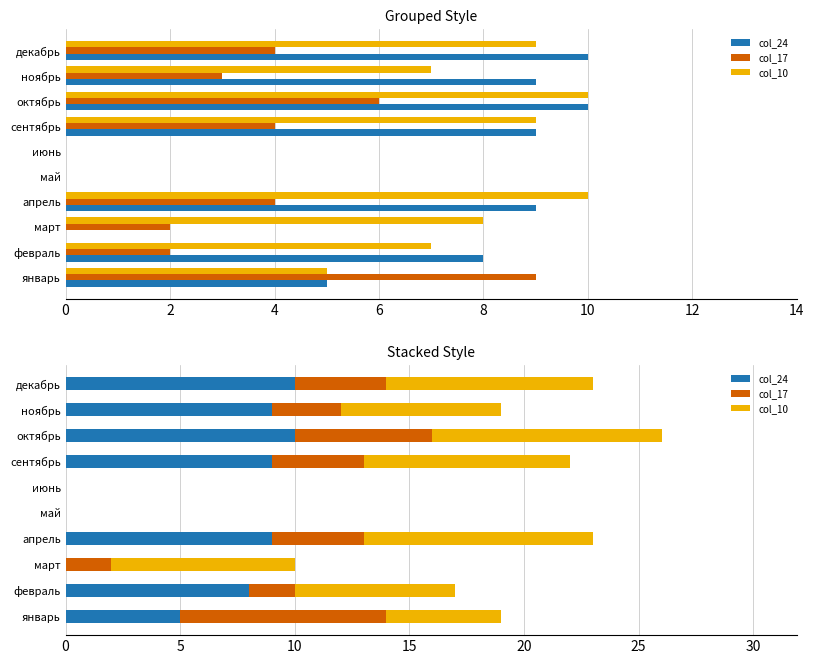

What is the sum of all col_24 values?

60